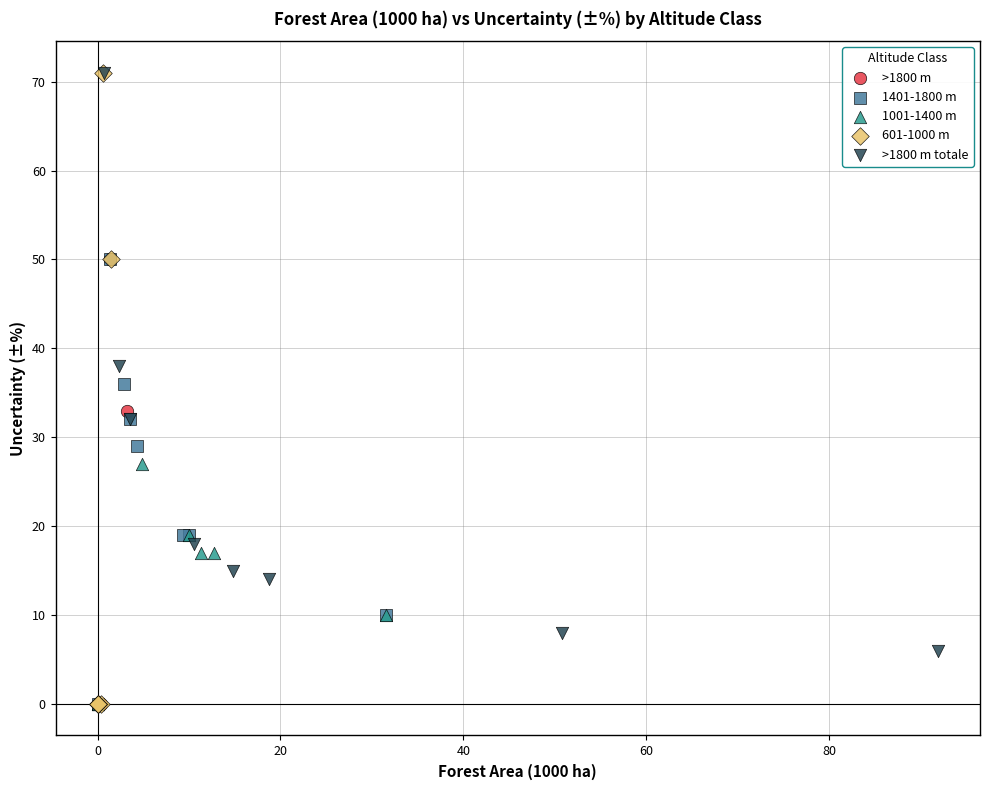

Which series has the widest spread of Y values?

601-1000 m